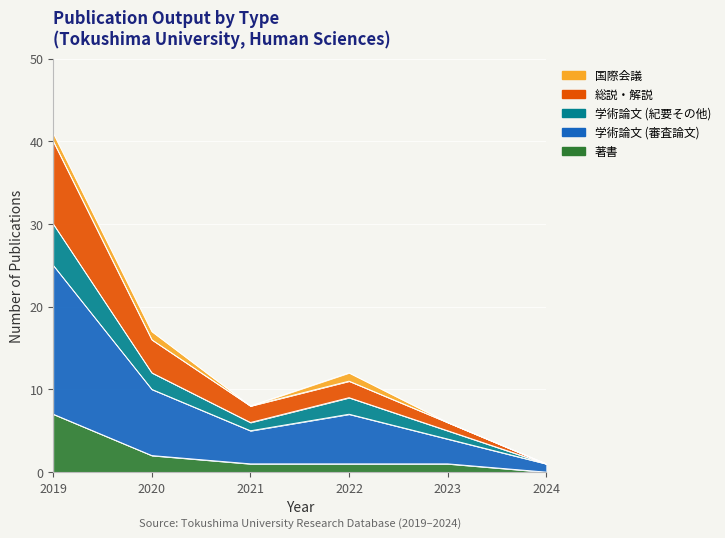

What is the sum of the 著書 values at 2023 and 2022?

2